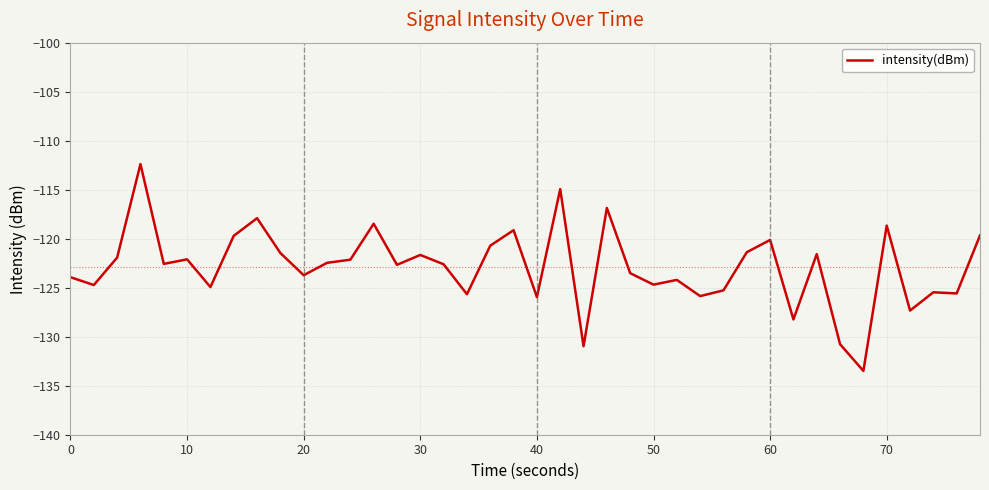

What is the smallest value displayed?

-133.5